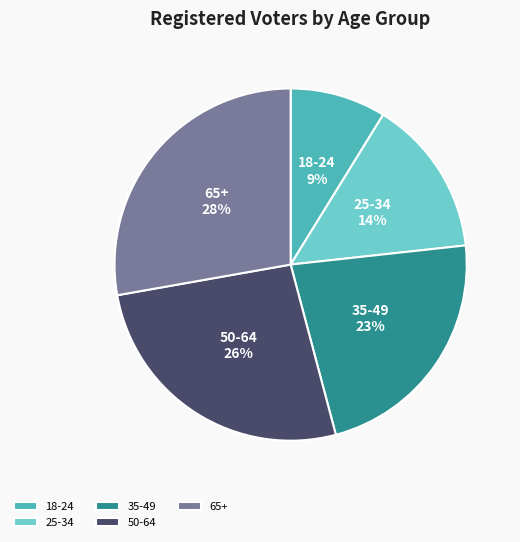

Rank the categories by value from highest to lowest.

65+, 50-64, 35-49, 25-34, 18-24